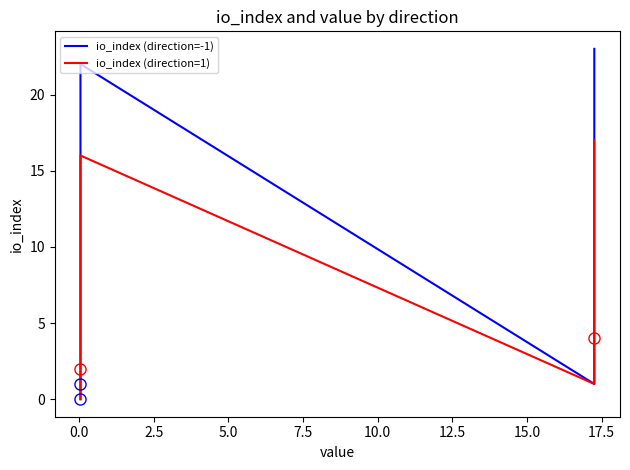

Which series has the largest total across all categories?

io_index (direction=1)